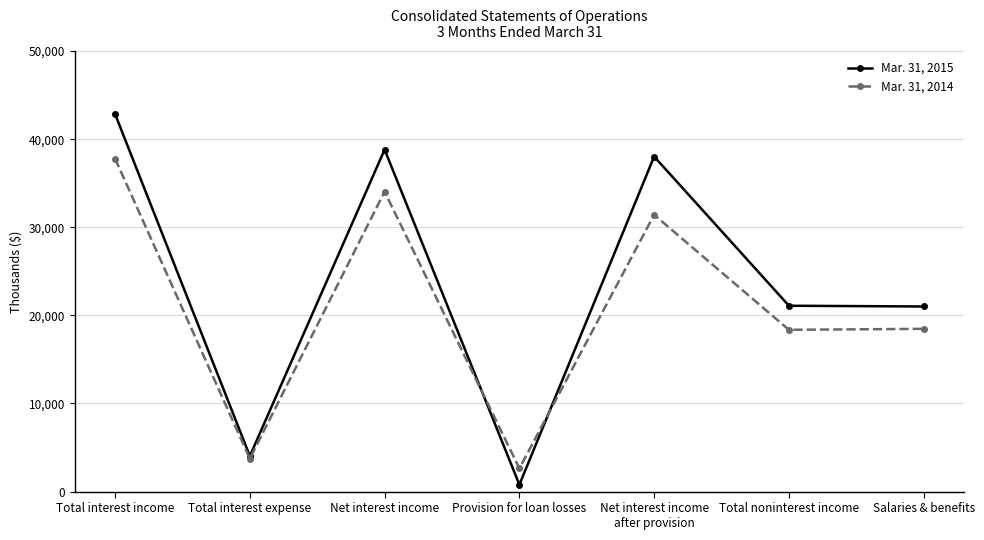

Read the Mar. 31, 2014 value at Net interest income.

34044